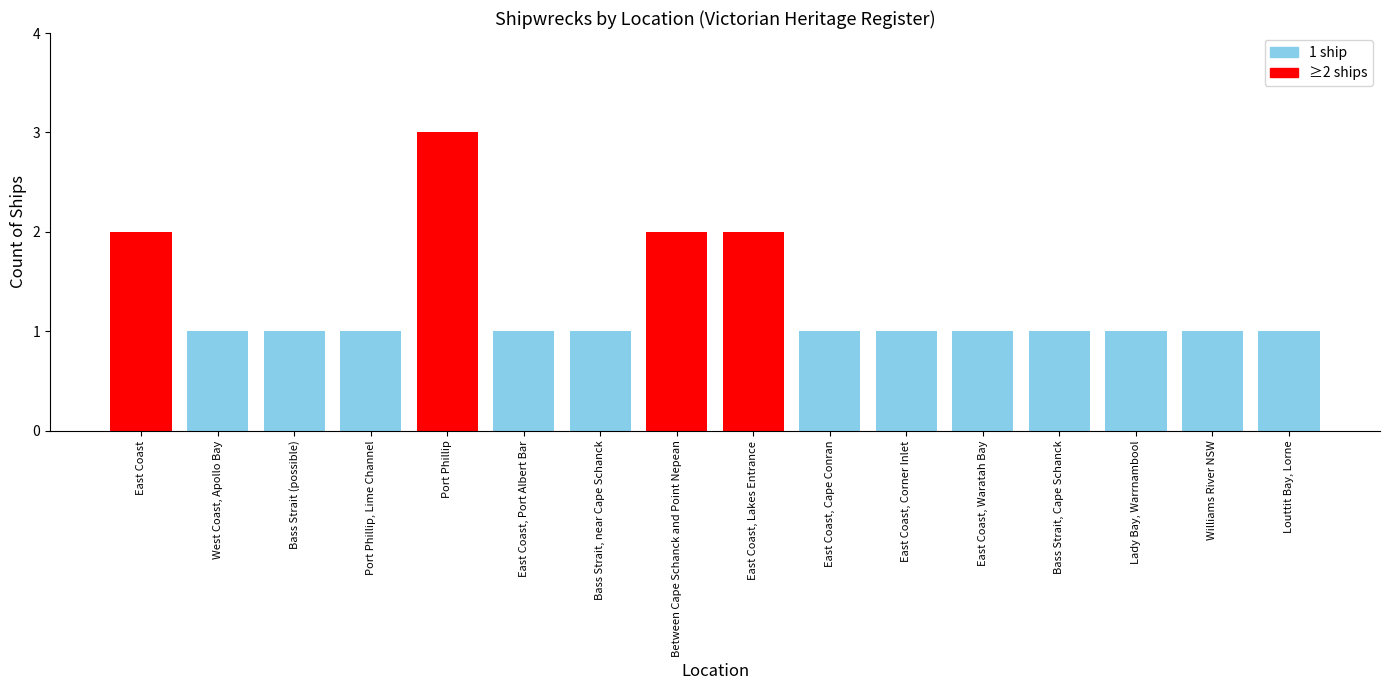

The value at Louttit Bay, Lorne is 1. True or false?

True